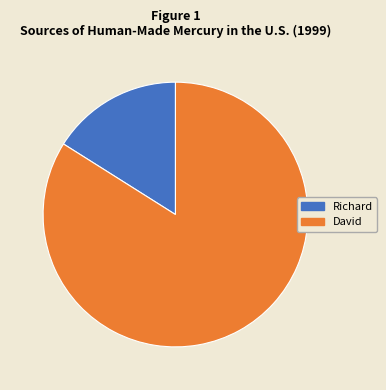

Combined, do David and Richard account for over 50%?

Yes